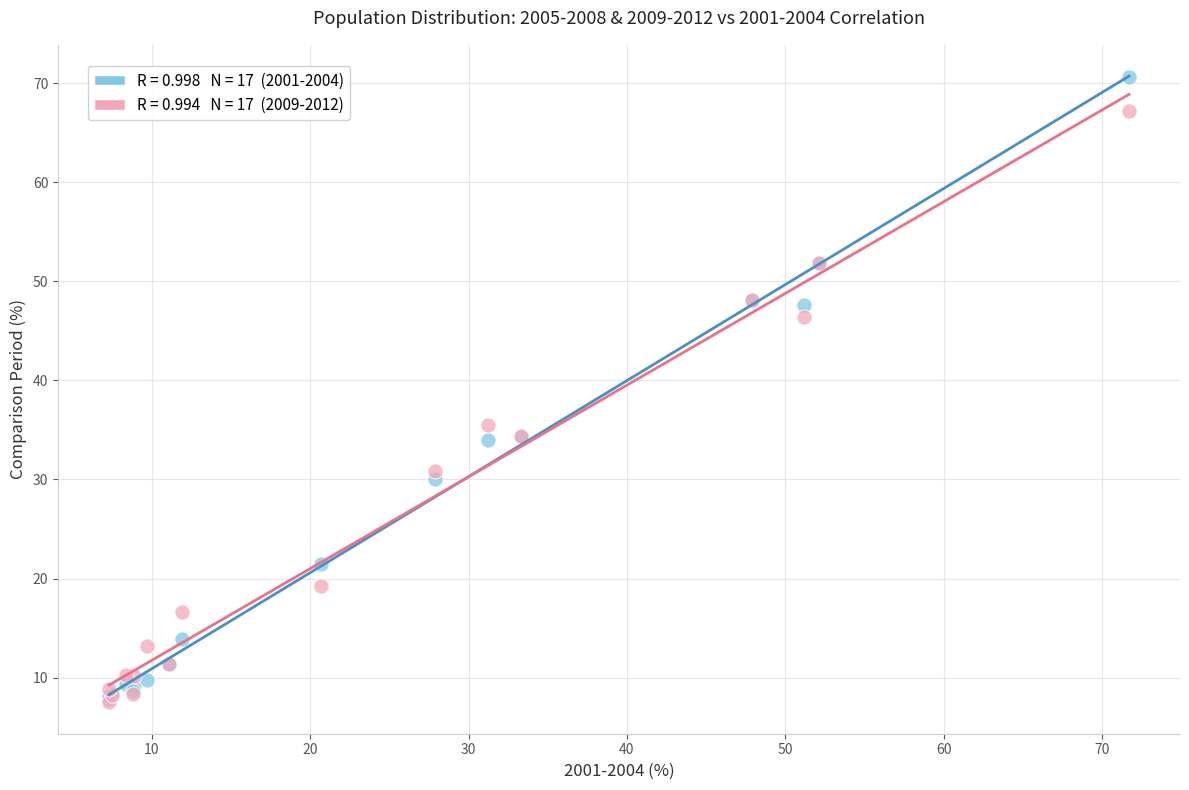

Across all series, what Y value is closest to 39?

35.5